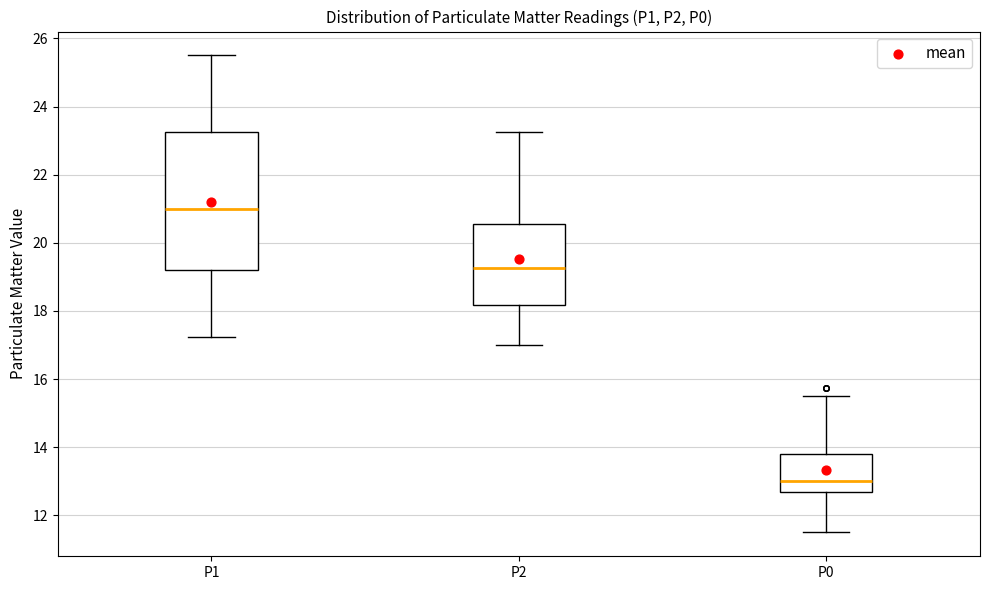

Reading left to right, read every box against the y-axis: the position of its median line, the range the box covers, and the ends of its whiskers. The values are not printed on the chart, so give them approximately, as read against the axis.

P1: median 21.0, box 19.2 to 23.2, whiskers 17.2 to 25.6
P2: median 19.2, box 18.2 to 20.6, whiskers 17.0 to 23.2
P0: median 13.0, box 12.6 to 13.8, whiskers 11.6 to 15.6